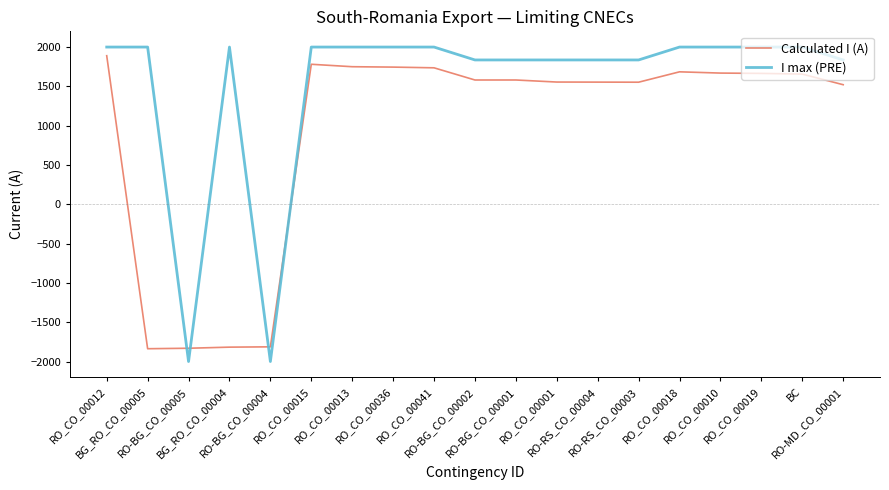

Is it true that Calculated I (A) equals 1890 at RO_CO_00012?

True